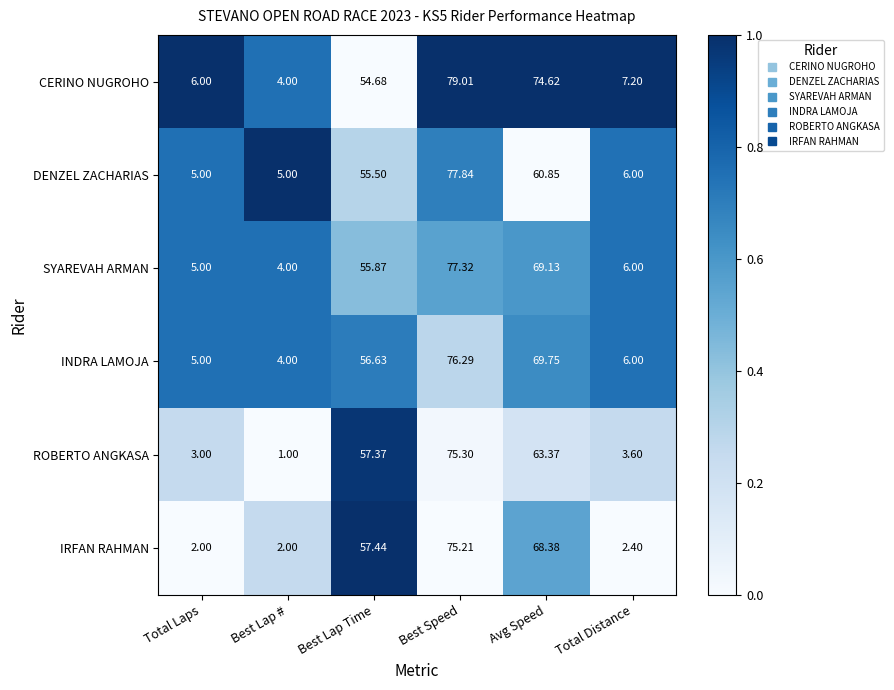

Where does the DENZEL ZACHARIAS series first go above 55?

Best Lap Time